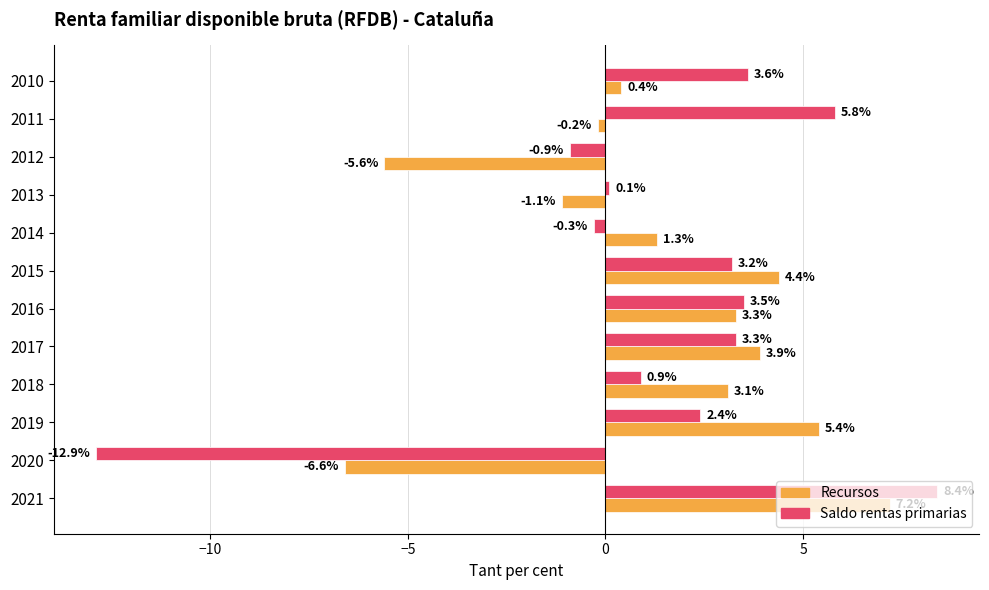

How many categories are shown in the chart?

12